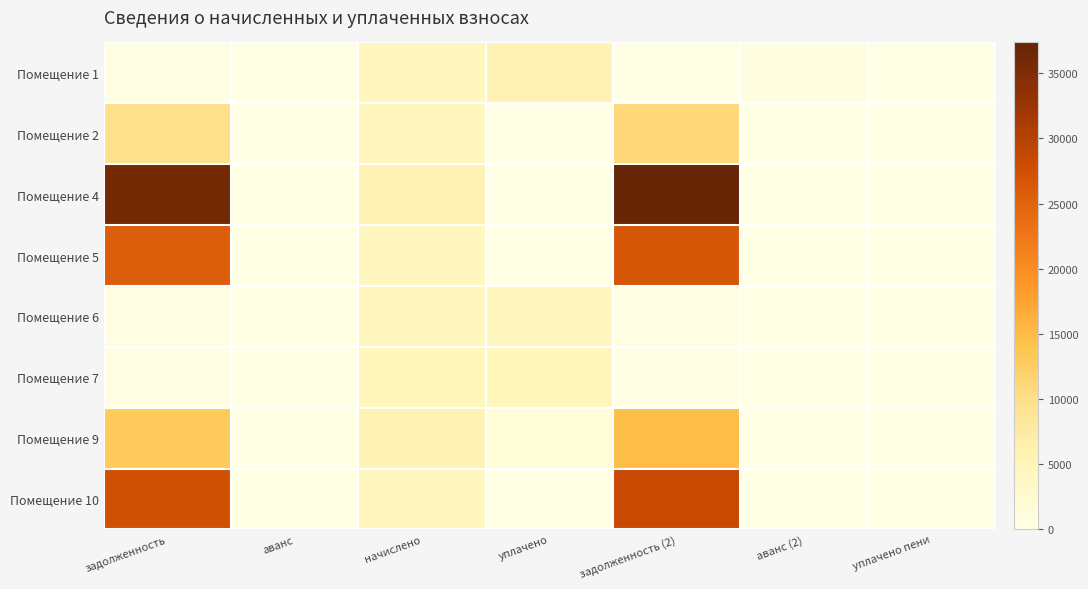

Reading left to right, what are all the values shown in this chart?

Помещение 1: задолженность=362.5	аванс=0.0	начислено=4350.2	уплачено=5416.8	задолженность (2)=0.0	аванс (2)=725.0	уплачено пени=0.0
Помещение 2: задолженность=9822.4	аванс=0.0	начислено=4555.2	уплачено=0.0	задолженность (2)=10961.2	аванс (2)=0.0	уплачено пени=0.0
Помещение 4: задолженность=36012.3	аванс=0.0	начислено=5403.6	уплачено=0.0	задолженность (2)=37363.2	аванс (2)=0.0	уплачено пени=0.0
Помещение 5: задолженность=25629.0	аванс=0.0	начислено=4293.2	уплачено=0.0	задолженность (2)=26702.3	аванс (2)=0.0	уплачено пени=0.0
Помещение 6: задолженность=363.5	аванс=0.0	начислено=4361.6	уплачено=4340.6	задолженность (2)=363.5	аванс (2)=0.0	уплачено пени=0.0
Помещение 7: задолженность=394.8	аванс=0.0	начислено=4703.3	уплачено=4745.1	задолженность (2)=395.1	аванс (2)=0.0	уплачено пени=0.0
Помещение 9: задолженность=13122.9	аванс=0.0	начислено=5523.2	уплачено=1518.3	задолженность (2)=14503.7	аванс (2)=0.0	уплачено пени=0.0
Помещение 10: задолженность=27305.4	аванс=0.0	начислено=4350.2	уплачено=0.0	задолженность (2)=28392.9	аванс (2)=0.0	уплачено пени=0.0